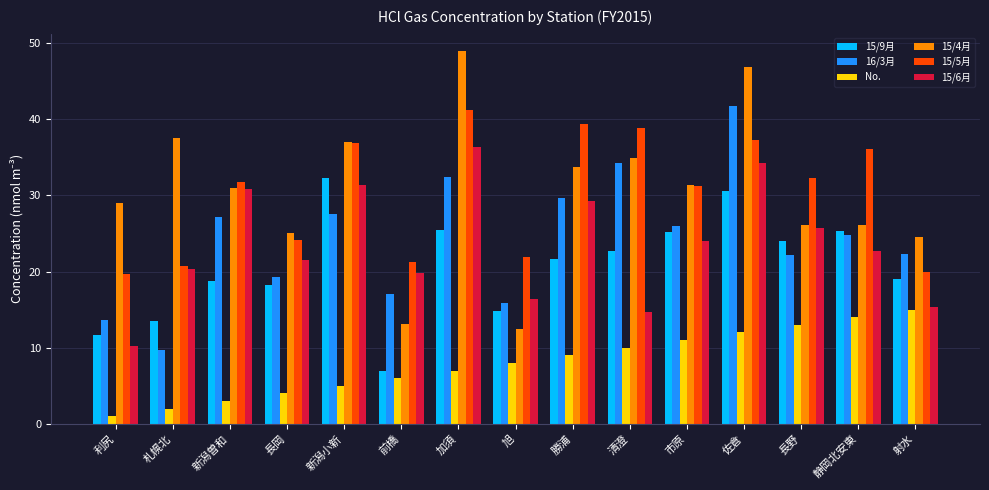

What are all the series names shown in the legend?

15/9月, 16/3月, No., 15/4月, 15/5月, 15/6月